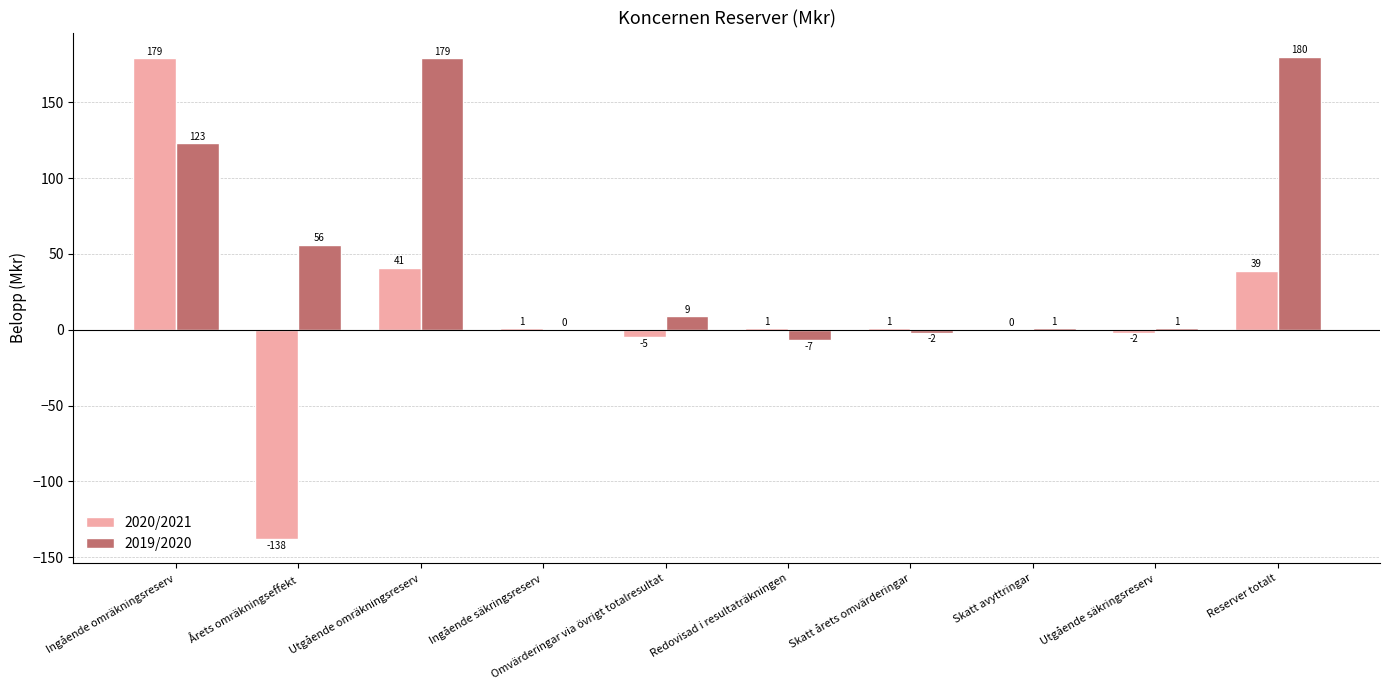

What is the highest value of the 2019/2020 series?

180